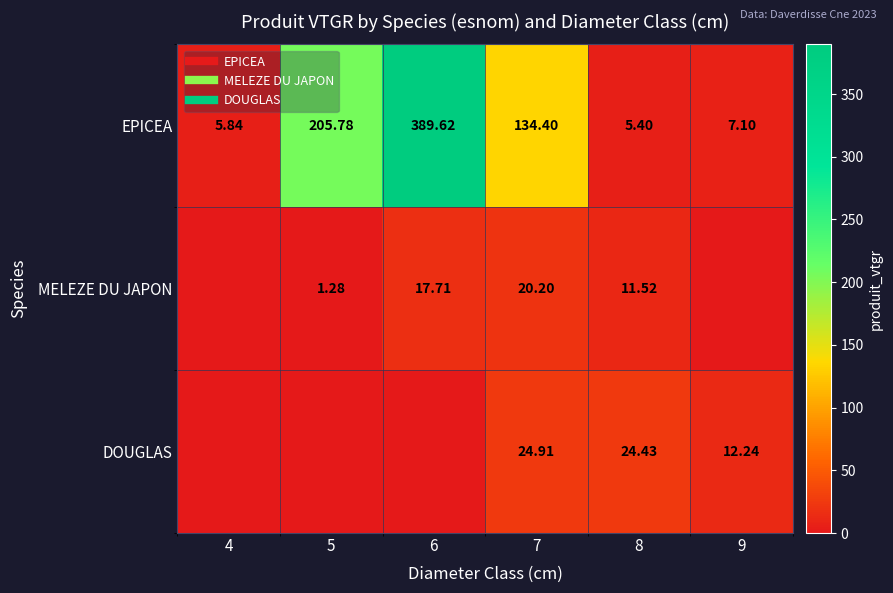

What is the difference between the highest and lowest values at 7?

114.2